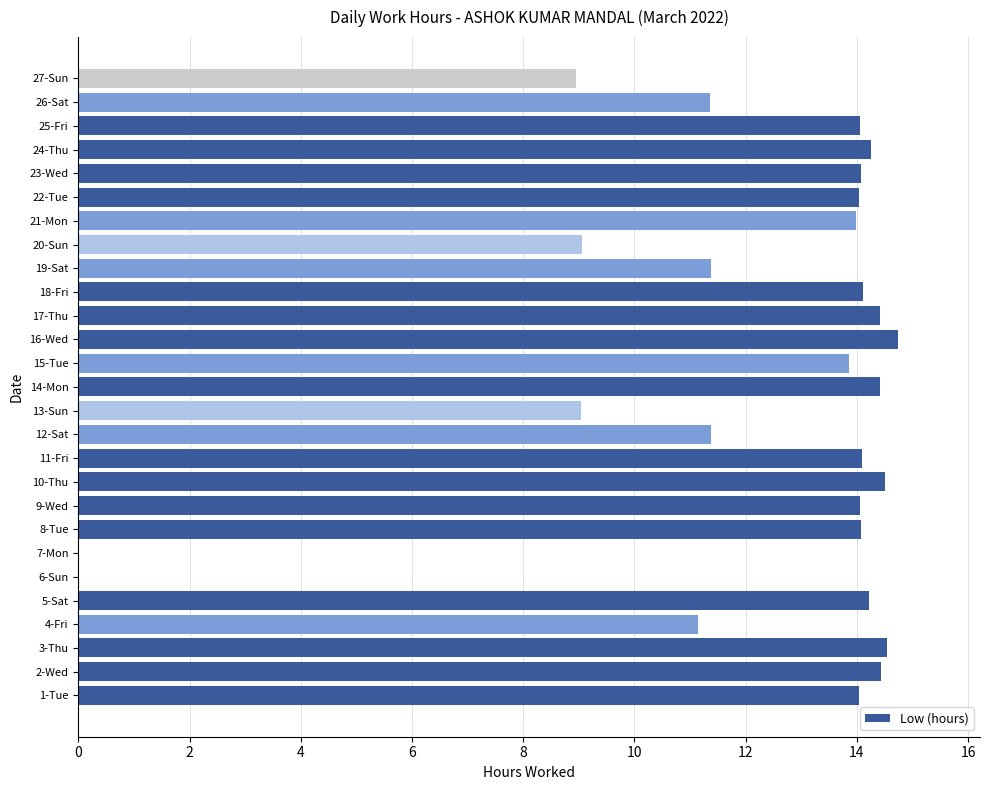

What is the sum of the values at 19-Sat and 3-Thu?

25.9